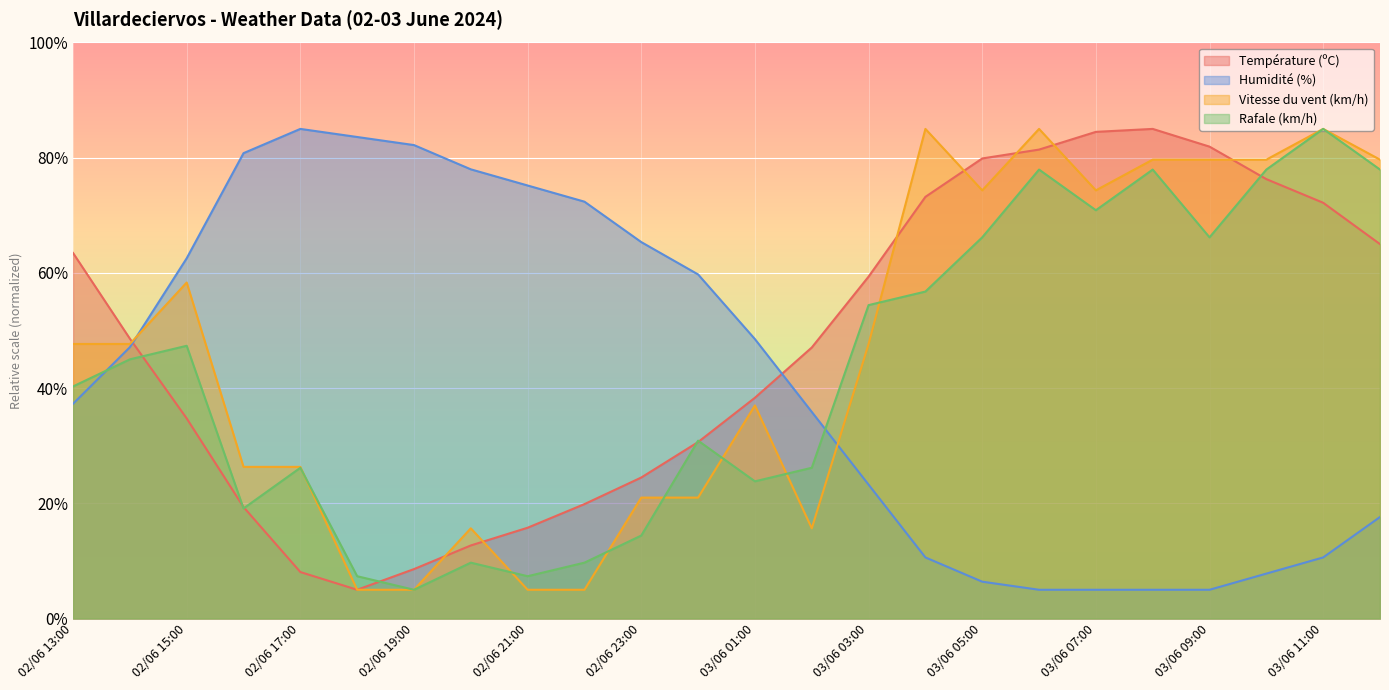

True or false: Vitesse du vent (km/h) has a value of 5.0 at 02/06 21:00.

True